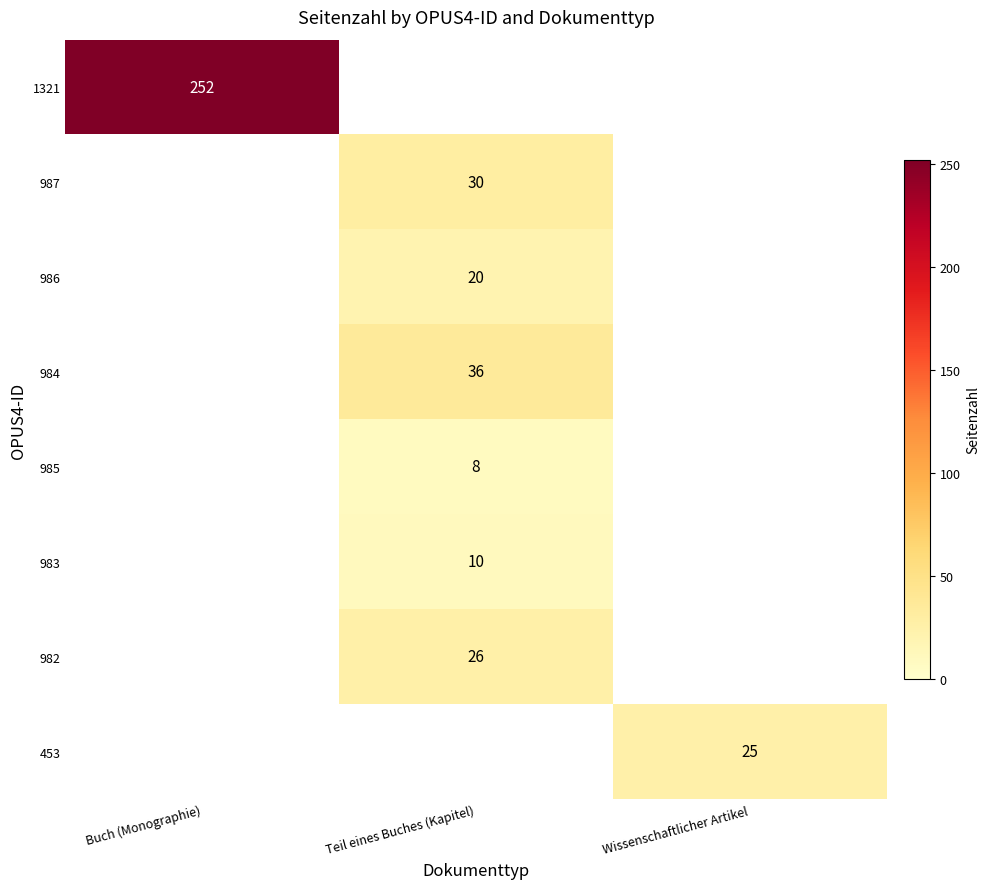

True or false: 985 has a value of 5 at Teil eines Buches (Kapitel).

False